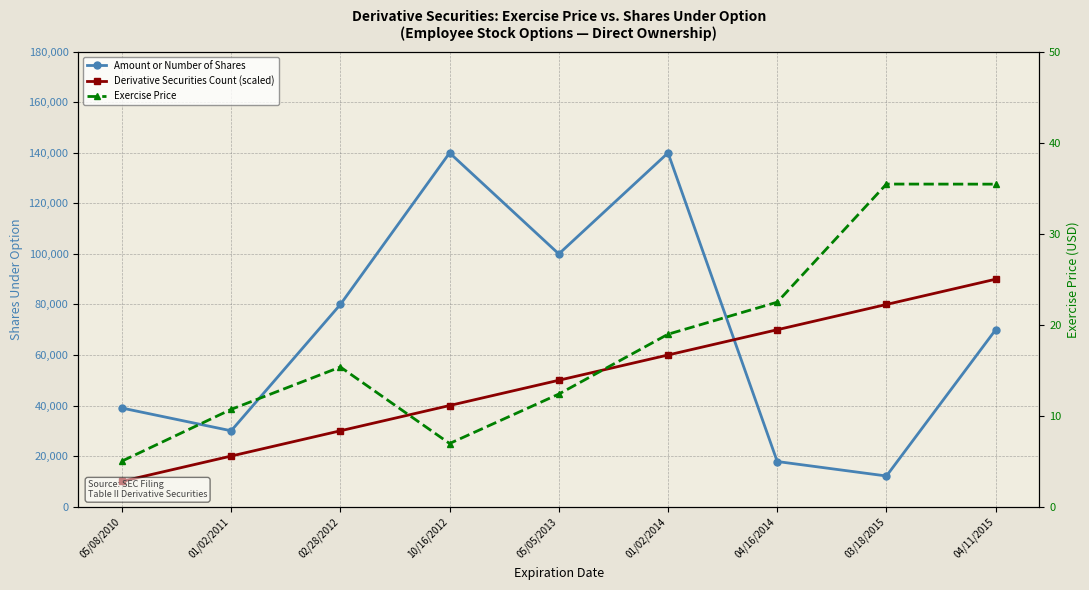

At which category does Exercise Price reach its first local valley?

10/16/2012